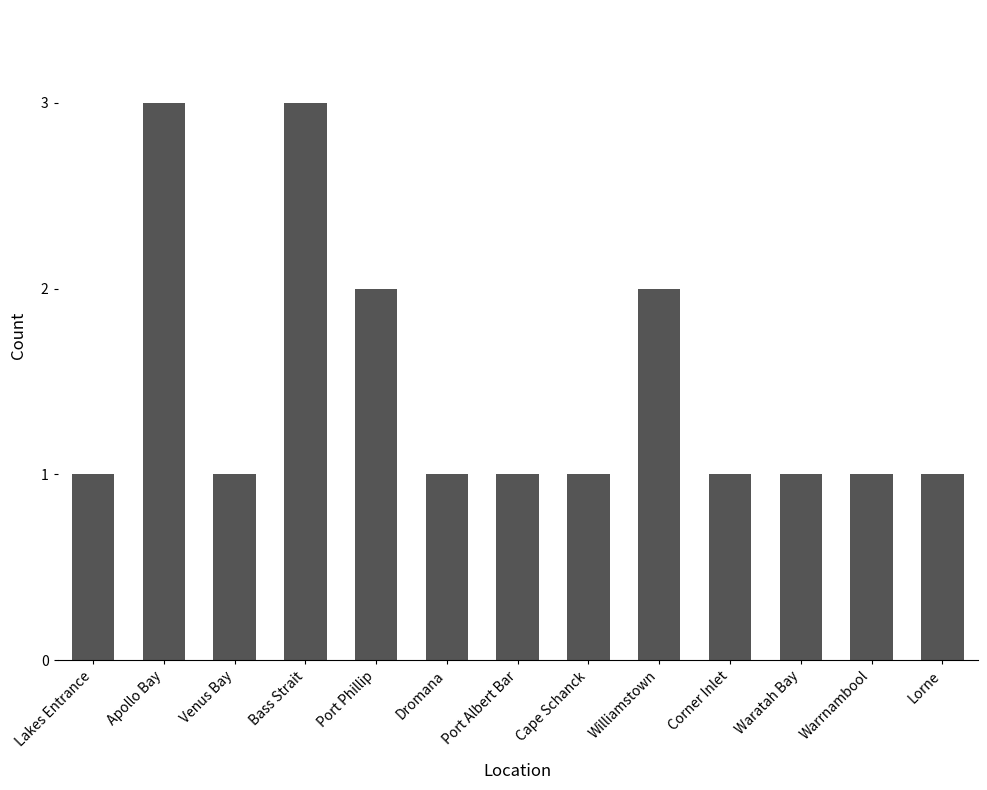

Are the bars grouped side by side (vs. stacked)?

No